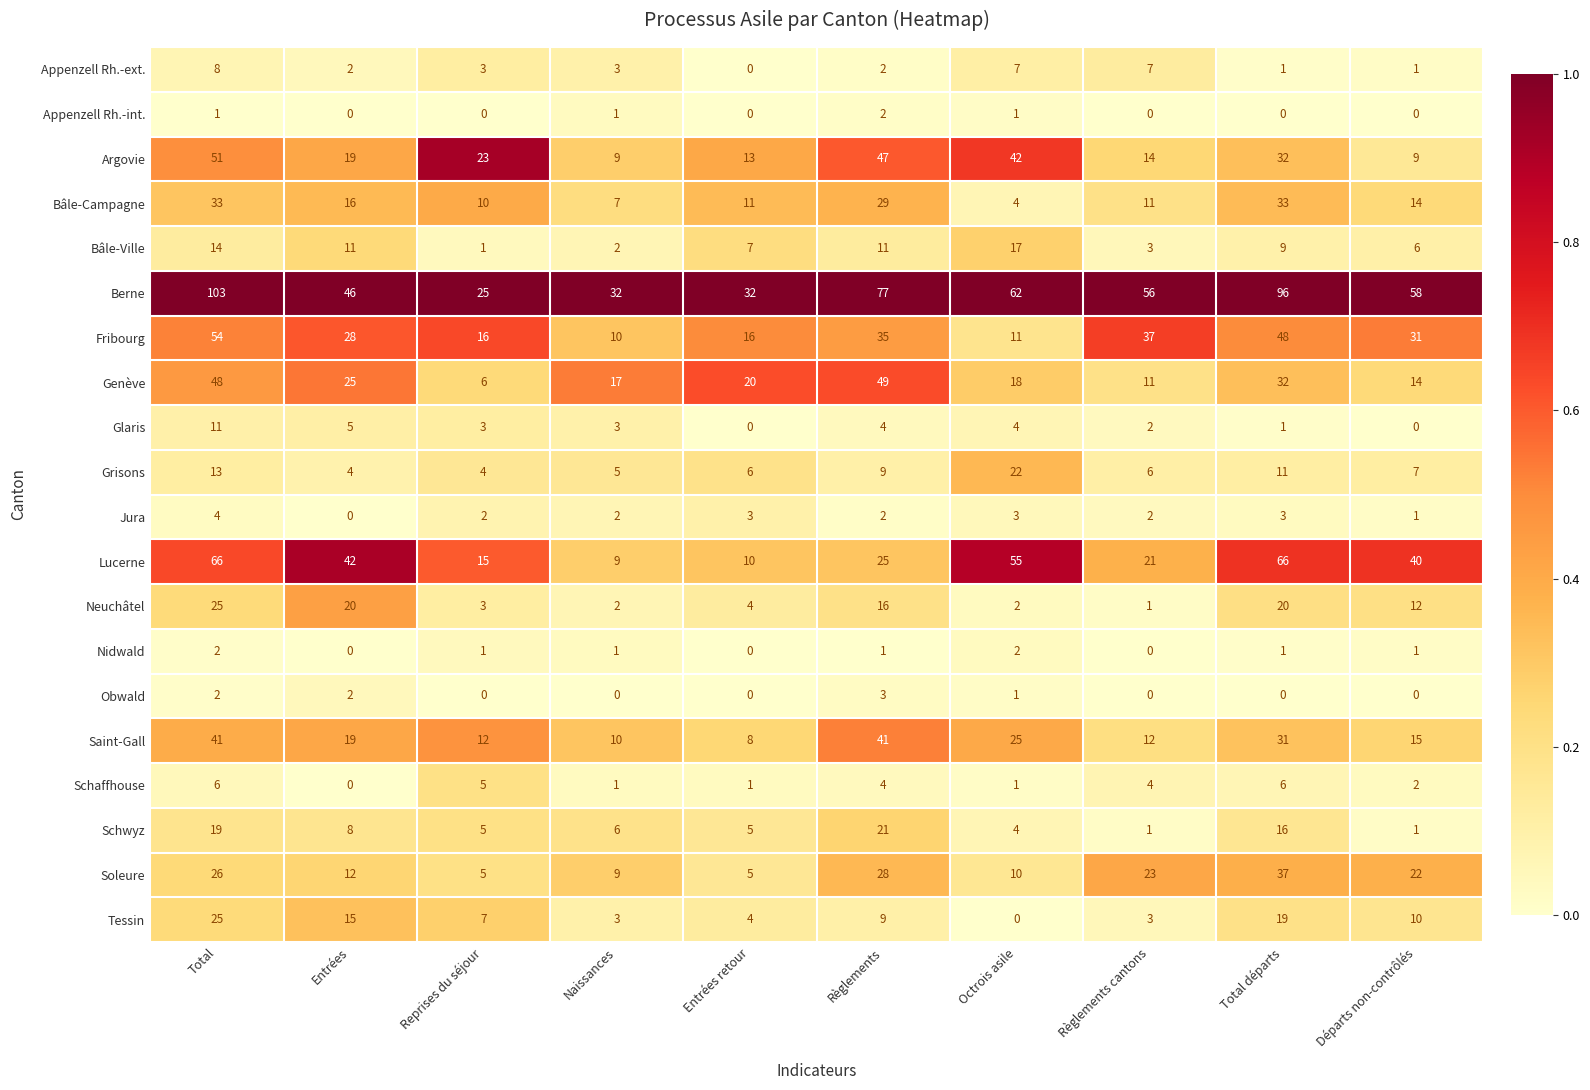

What is the difference between the highest and lowest values at Règlements?

76